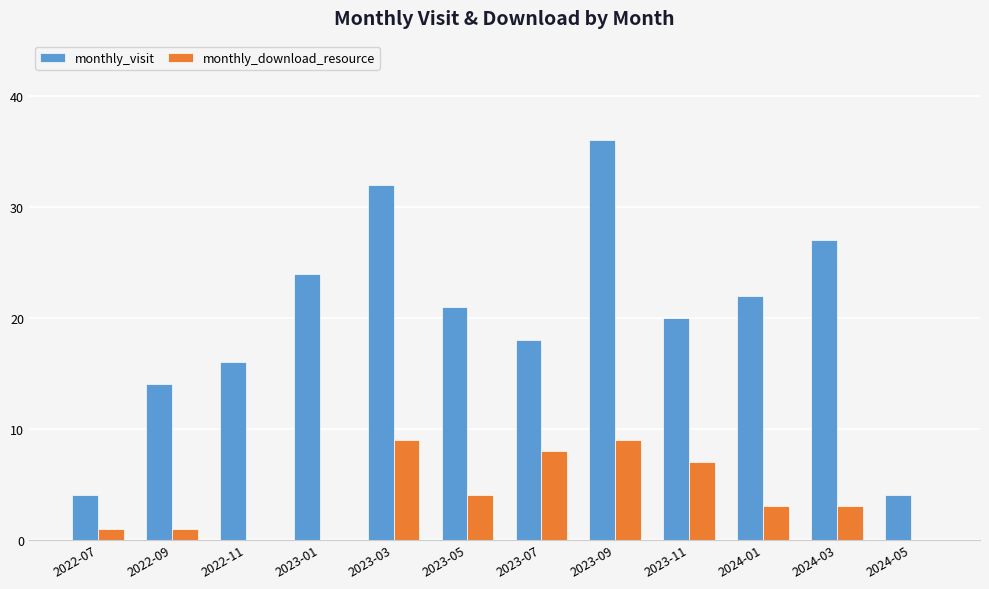

How many groups of bars are there?

12